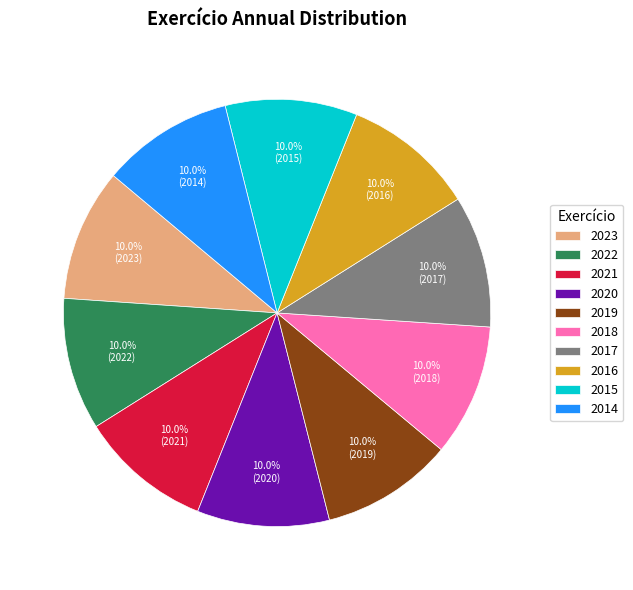

To the nearest percent, what portion does 2022 represent?

10%